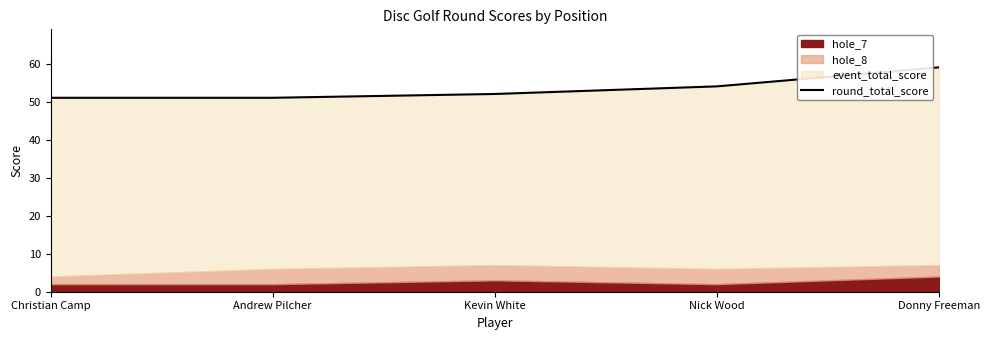

What is the label of the 2nd point from the left?

Andrew Pilcher